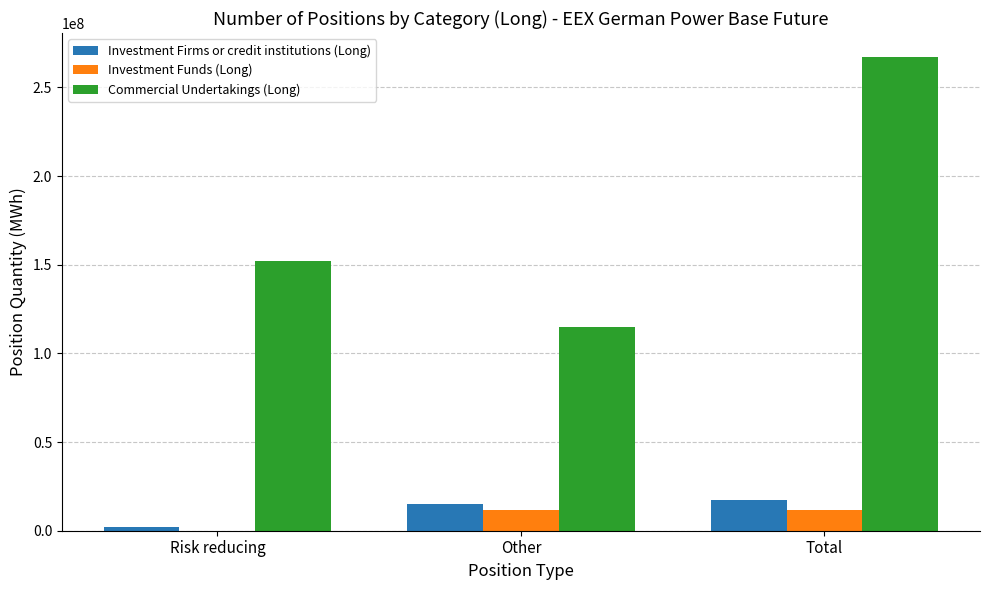

The Investment Funds (Long) series shows 11781820.0 at Total. True or false?

True